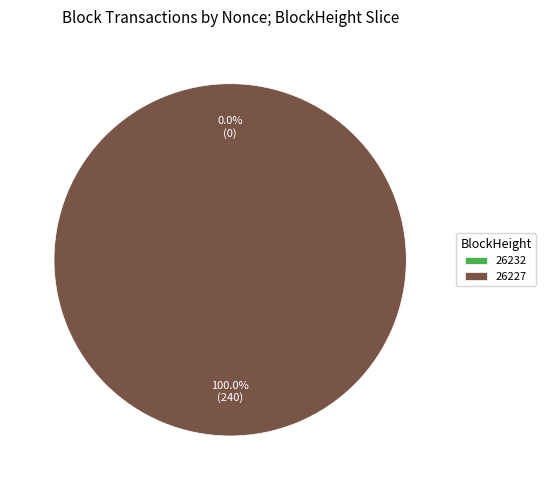

Combined, do 26227 and 26232 account for over 50%?

Yes